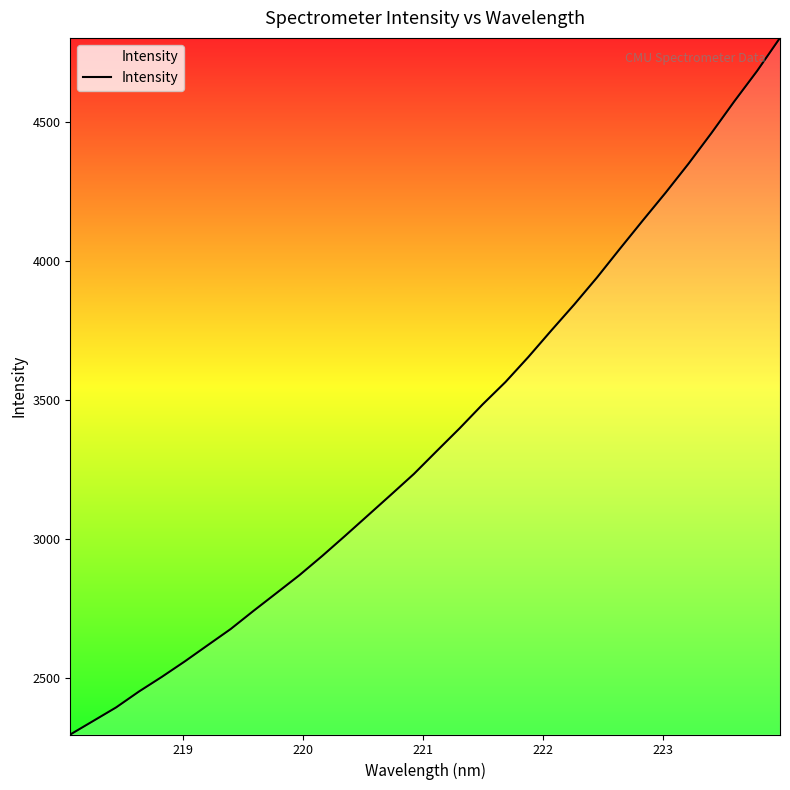

What is the smallest value displayed?

2295.7